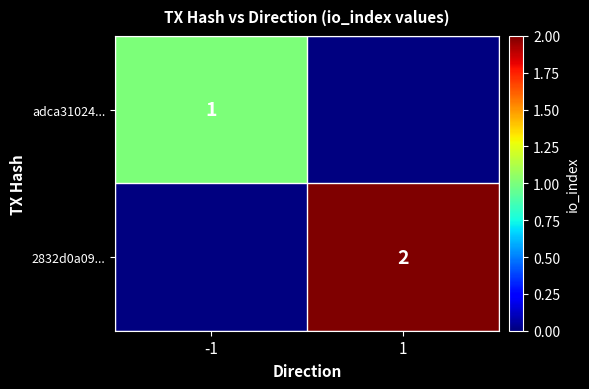

True or false: 2832d0a09... has a value of 3 at 1.

False